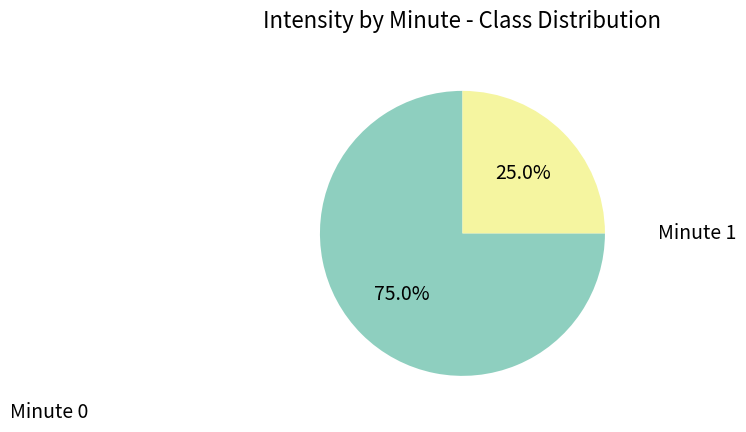

Does any single category account for the majority?

Yes